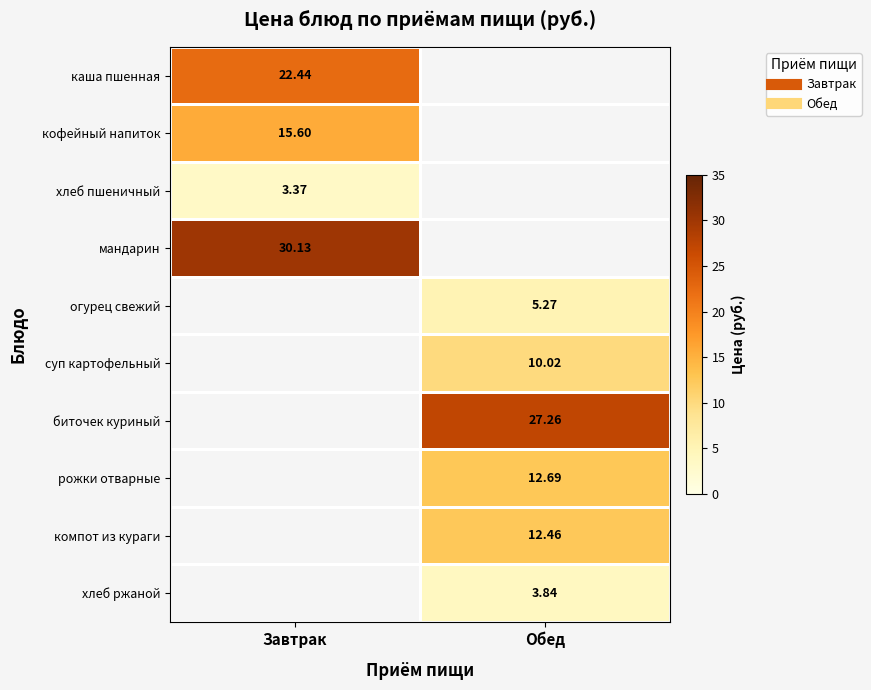

Which category has the lowest value across all series?

Завтрак